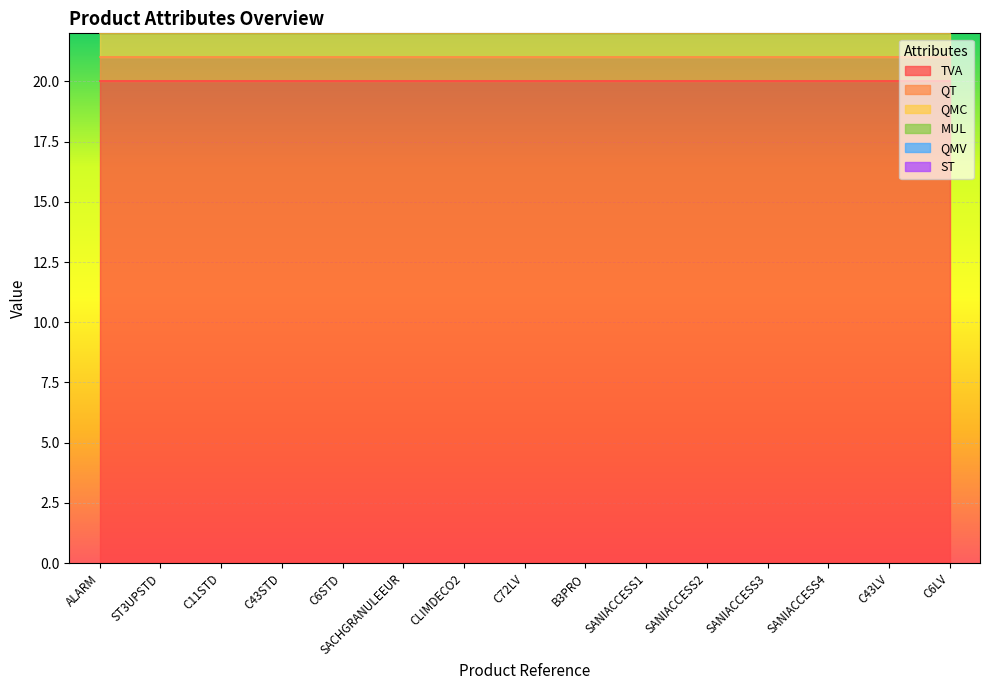

Is it true that QMC equals 1 at SANIACCESS2?

True